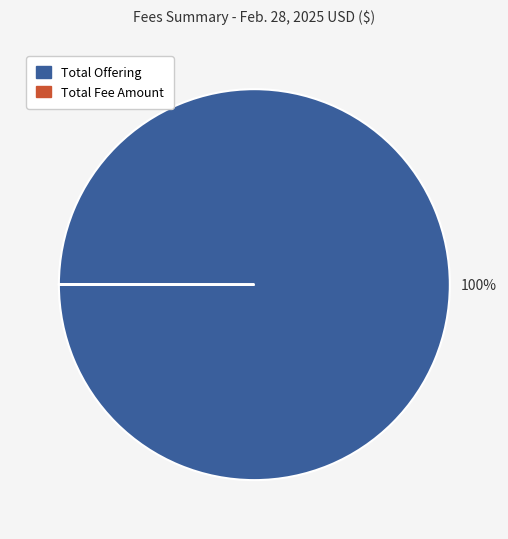

To the nearest percent, what portion does Total Offering represent?

100%